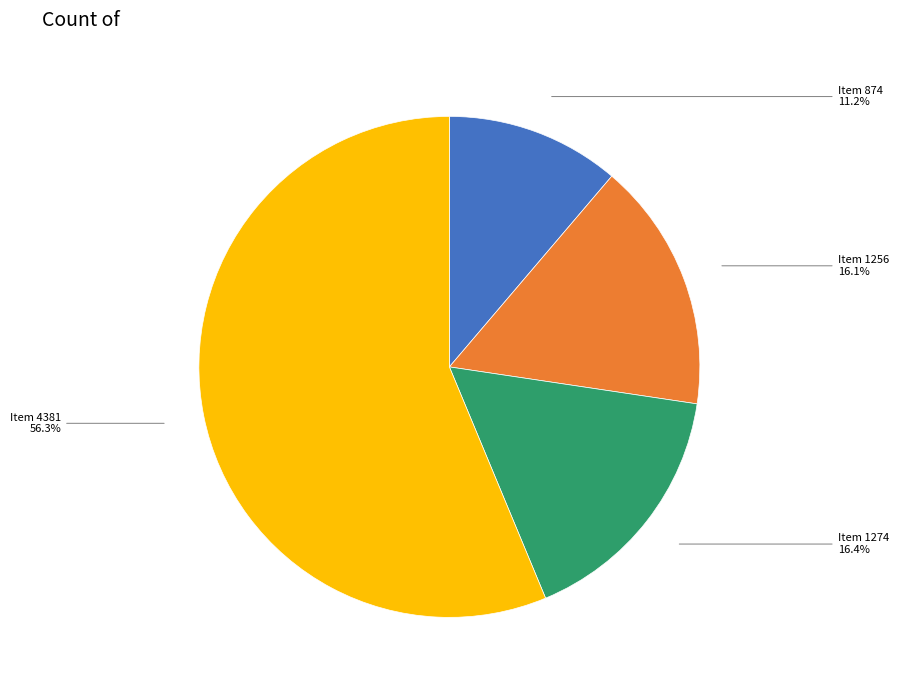

To the nearest percent, what is the average slice percentage?

25%